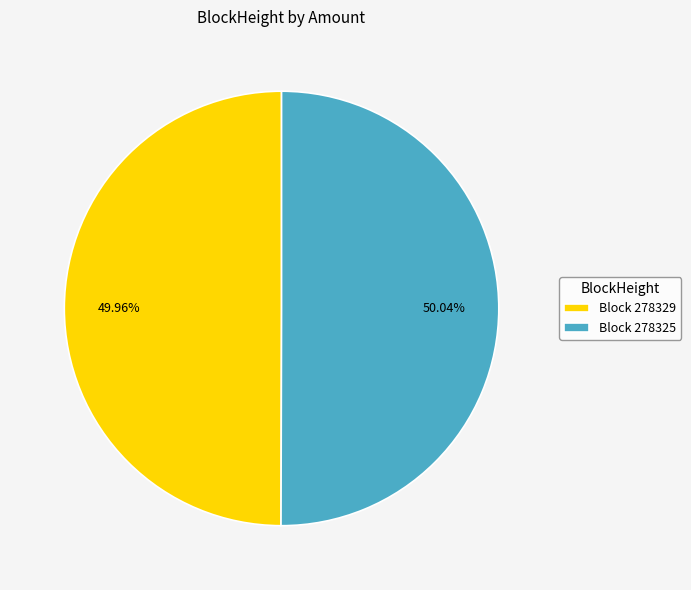

How many segments does this pie chart have?

2